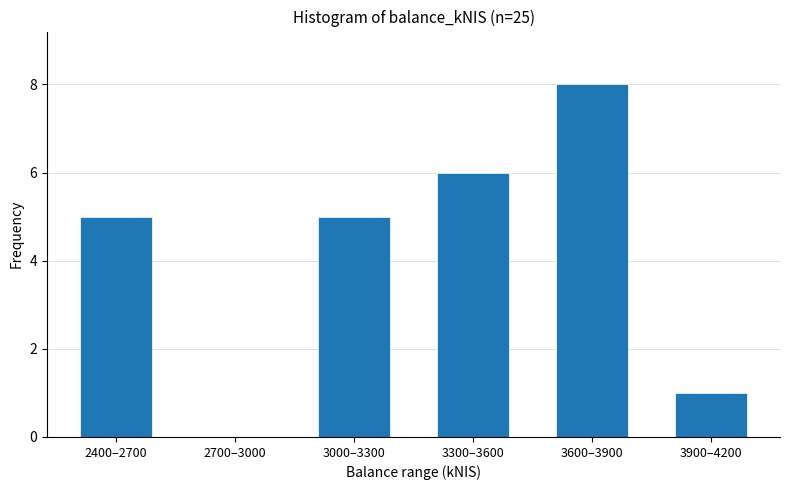

Reading right to left, list all the values displayed in this chart.

3900–4200=1	3600–3900=8	3300–3600=6	3000–3300=5	2700–3000=0	2400–2700=5